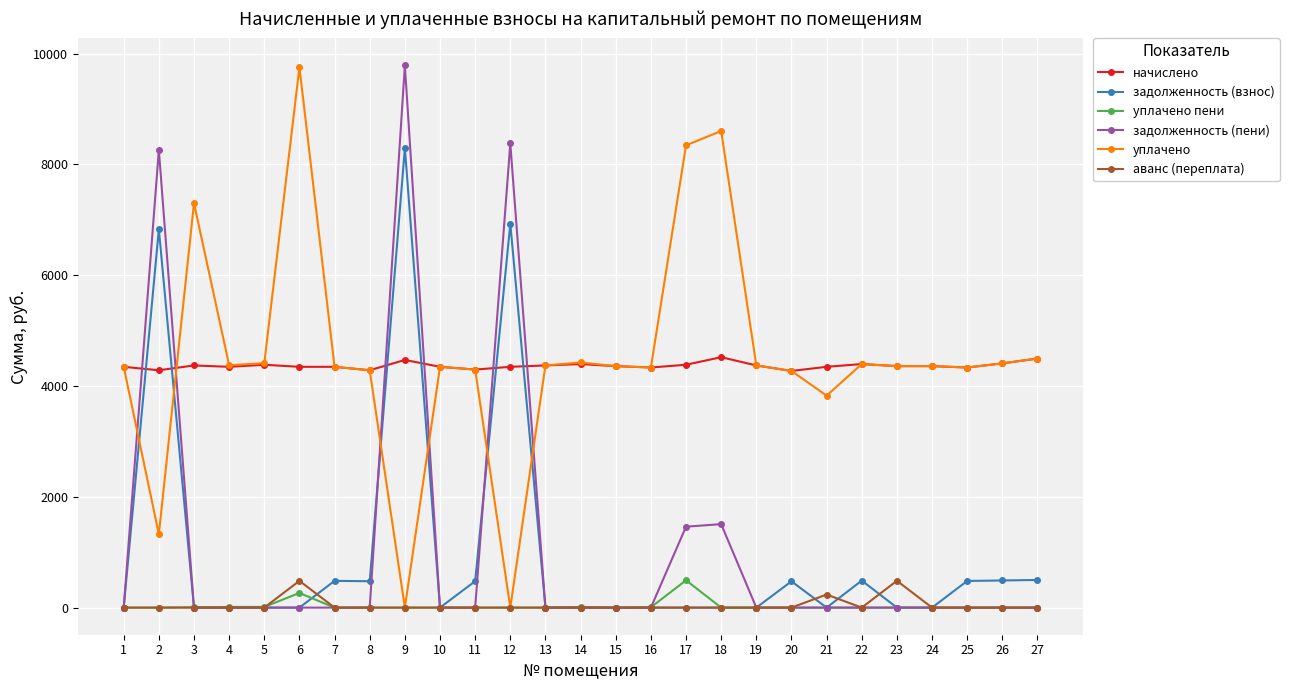

The аванс (переплата) series shows 147.2 at 6. True or false?

False